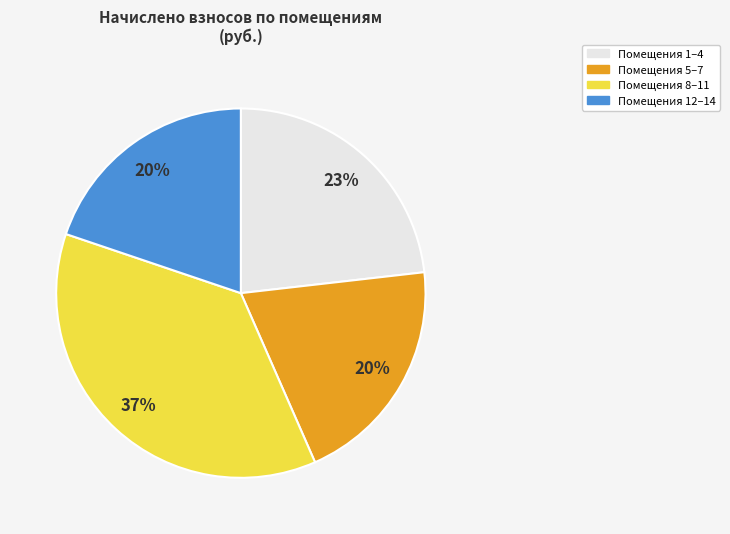

Is there any slice that represents more than half of the pie?

No